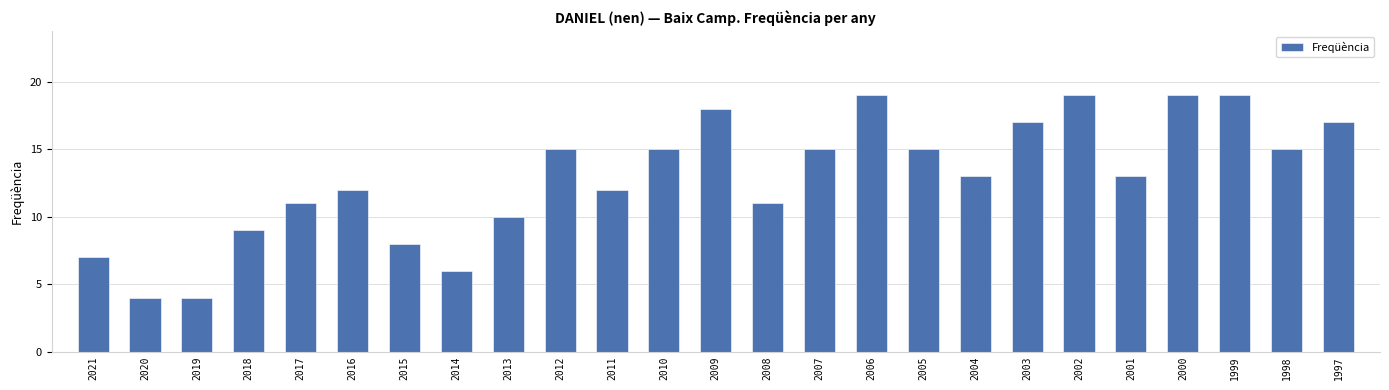

What is the difference between the second highest and minimum values?

15